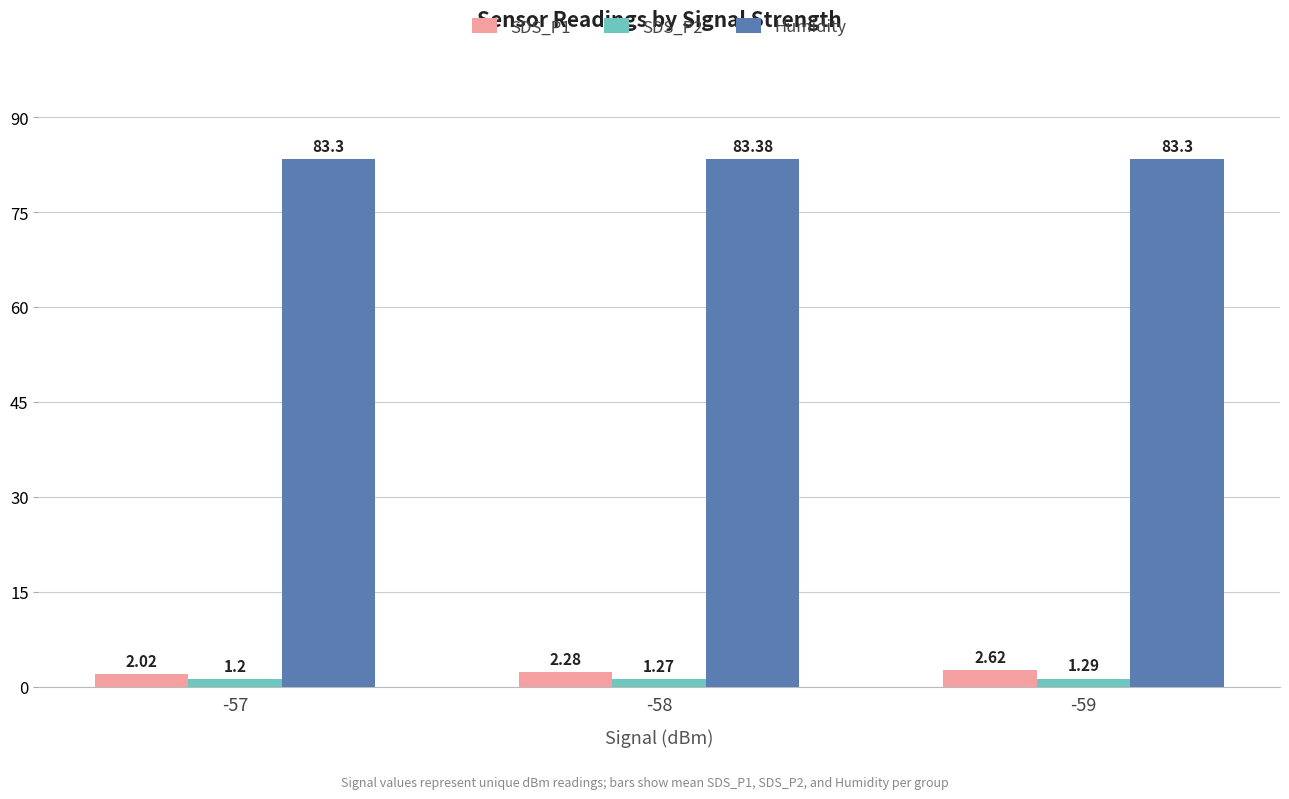

At which category is the sum across all series the highest?

-59